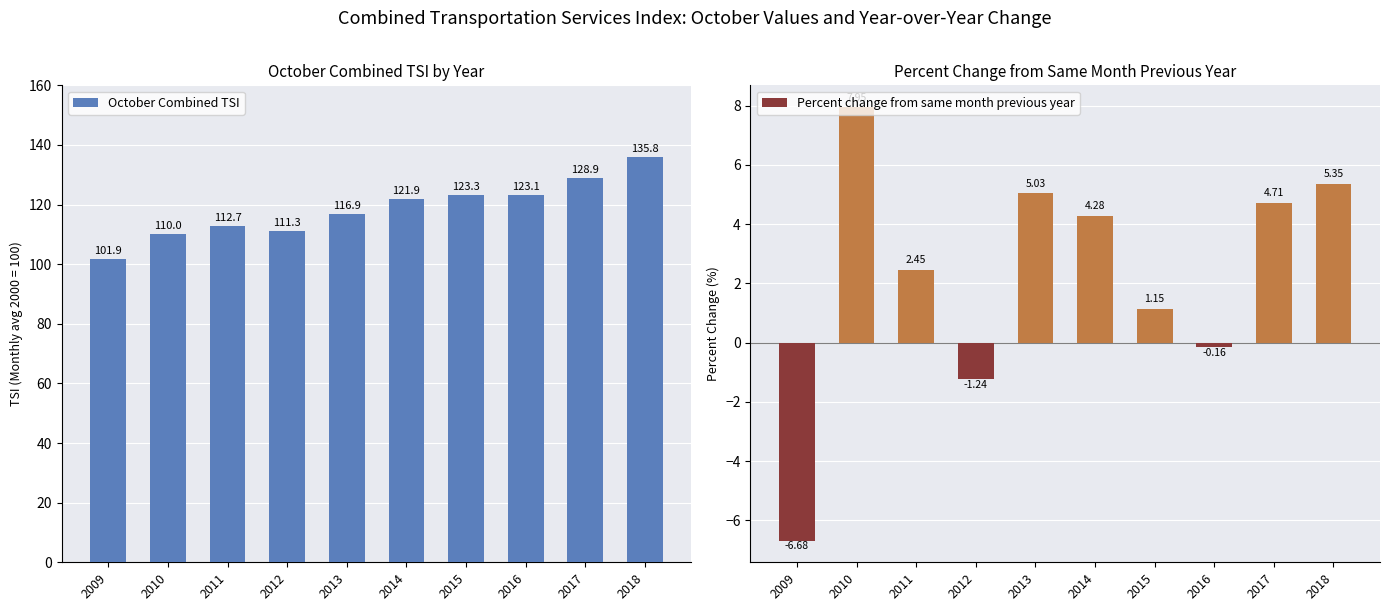

Reading left to right, extract all data points from this chart.

October Combined TSI: 2009=101.9	2010=110.0	2011=112.7	2012=111.3	2013=116.9	2014=121.9	2015=123.3	2016=123.1	2017=128.9	2018=135.8
Percent change from same month previous year: 2009=-6.7	2010=7.9	2011=2.5	2012=-1.2	2013=5.0	2014=4.3	2015=1.1	2016=-0.2	2017=4.7	2018=5.4